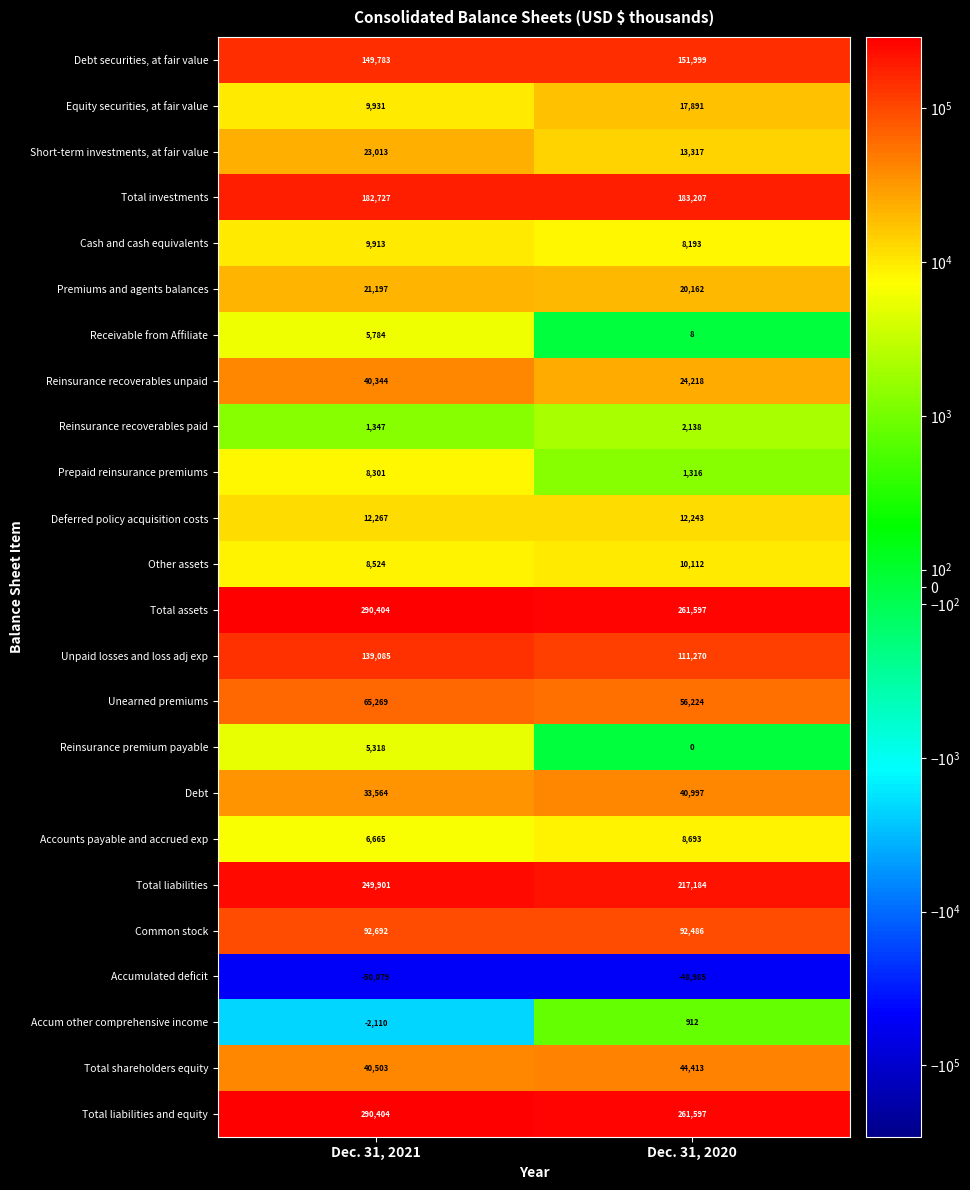

True or false: Other assets has a value of 3264 at Dec. 31, 2020.

False